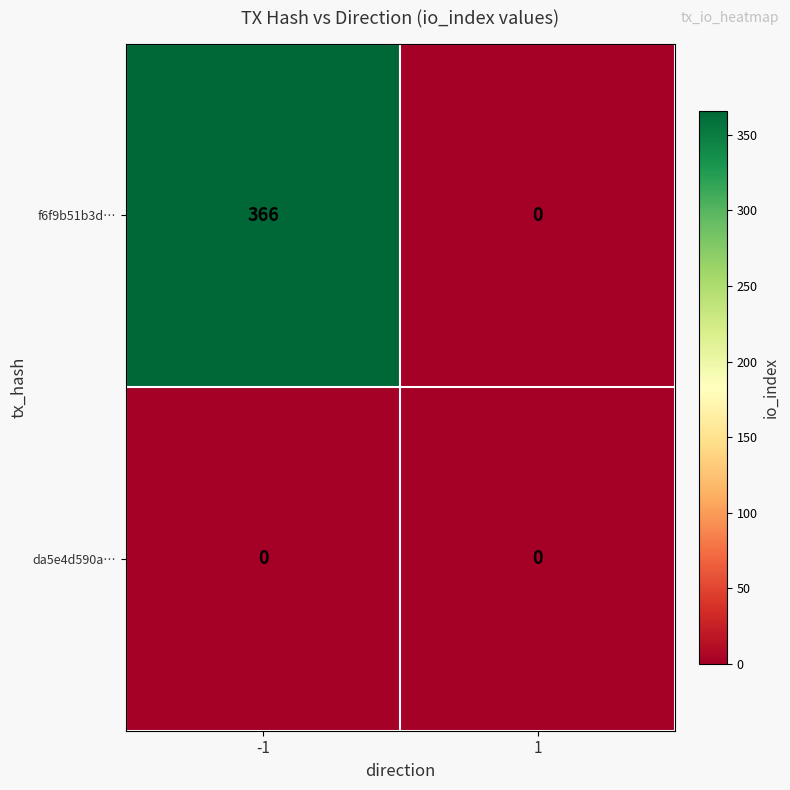

What is the highest value of the f6f9b51b3d… series?

366